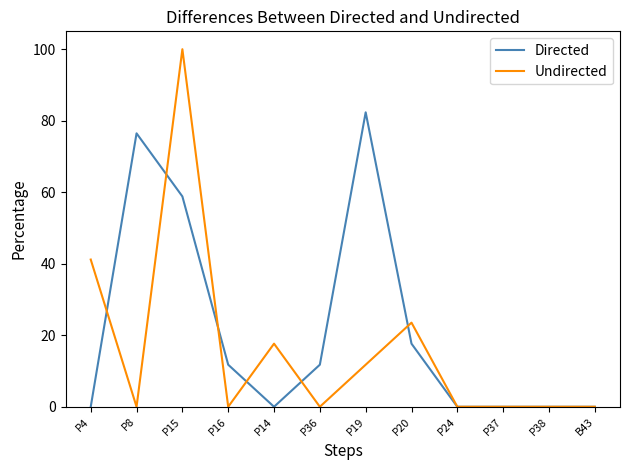

Which series has the widest spread of values?

Undirected